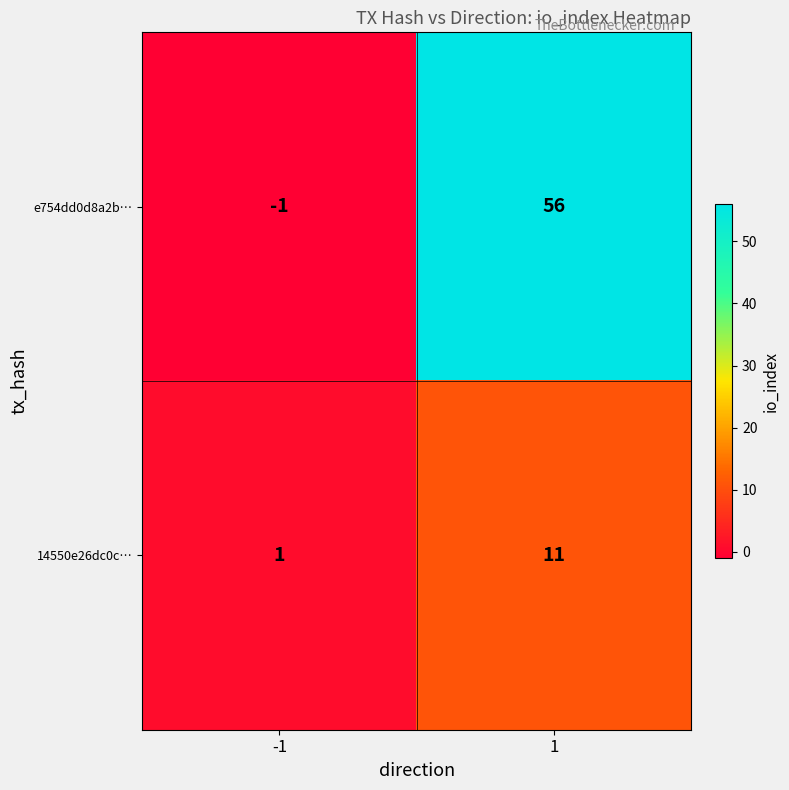

Rank the series by their average value, from lowest to highest.

14550e26dc0c…, e754dd0d8a2b…